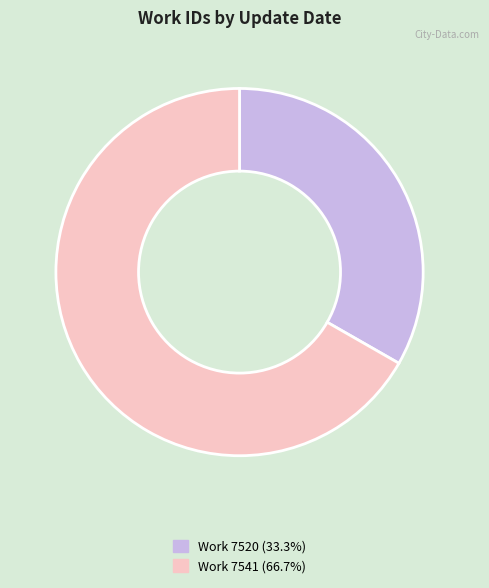

Does any single category account for the majority?

Yes